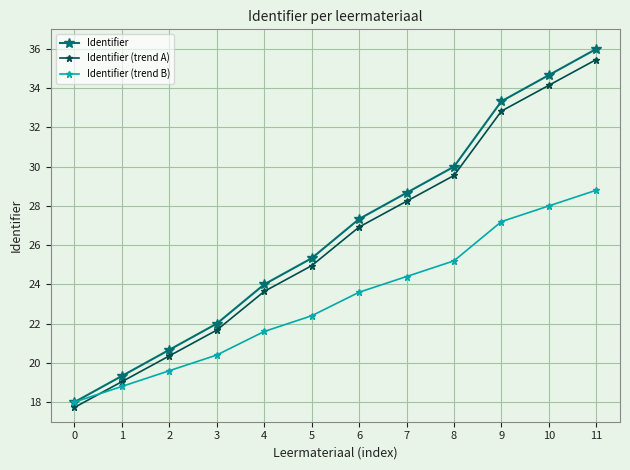

Is it true that Identifier equals 47.5 at 11?

False